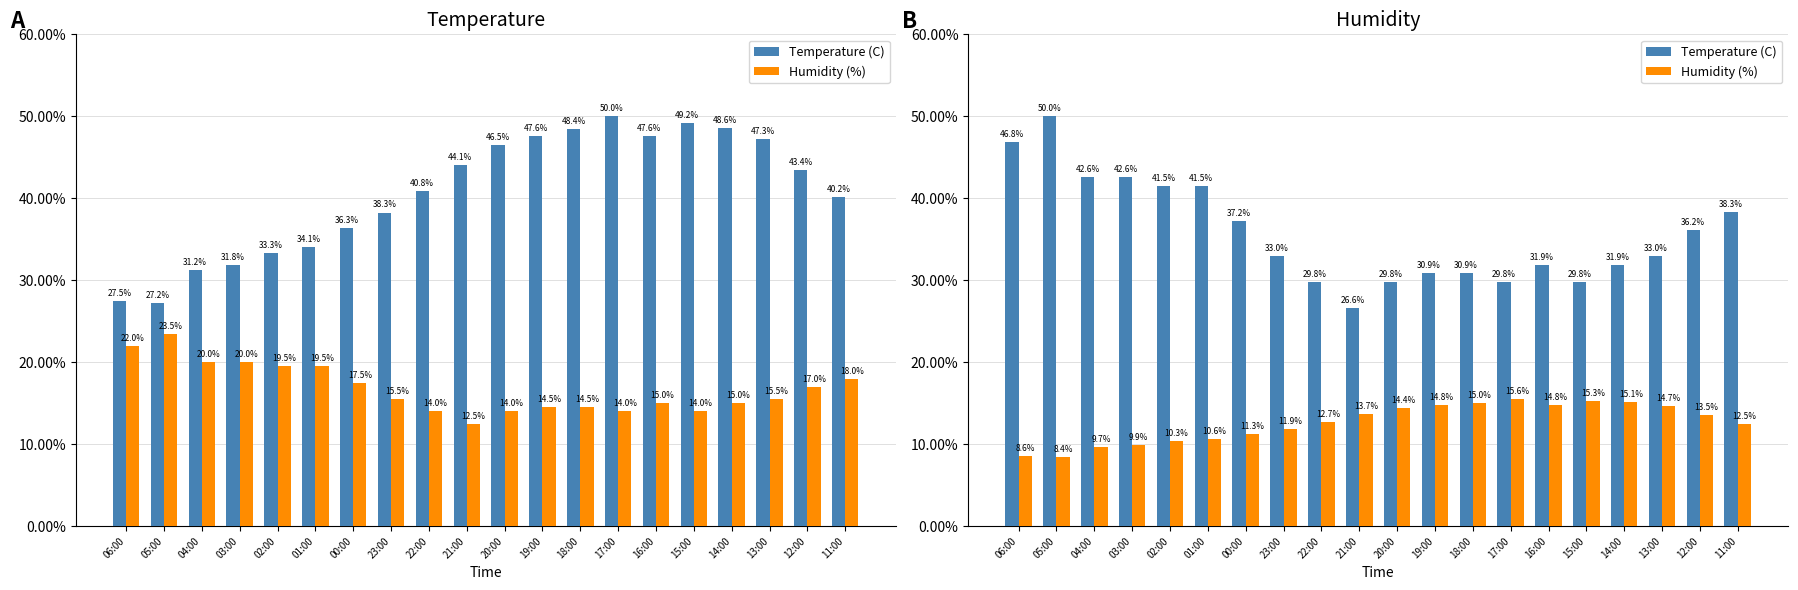

What is the difference between the Humidity (%) values at 16:00 and 22:00?

2.1